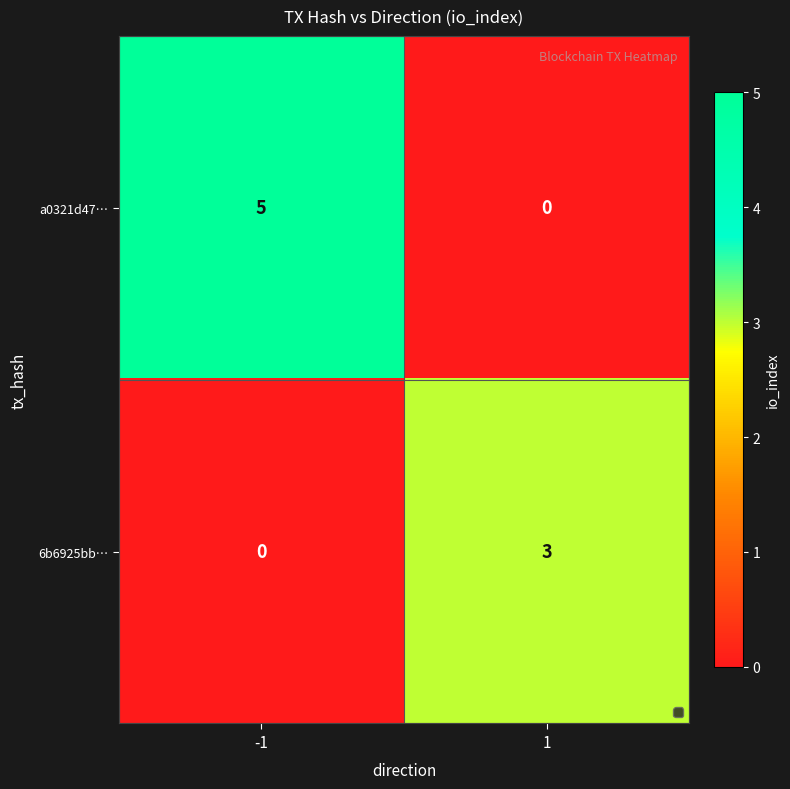

Is it true that 6b6925bb… equals -1 at -1?

False